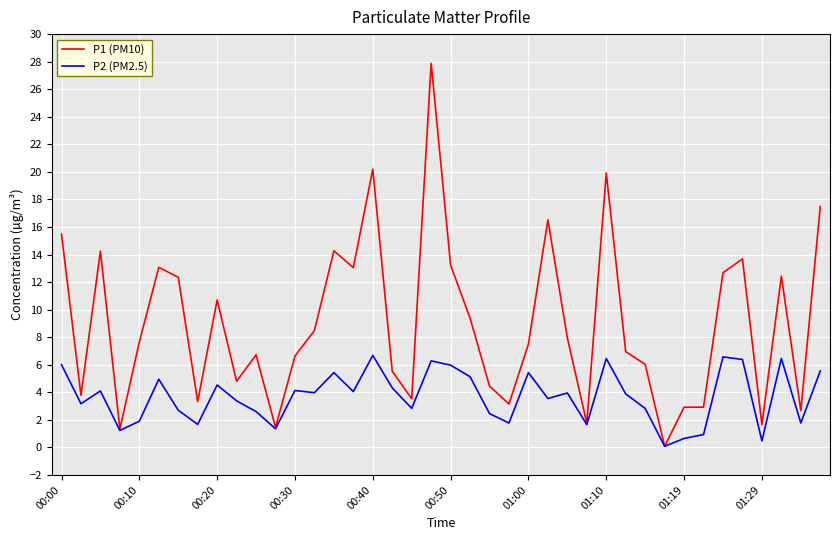

What is the maximum value for P1 (PM10)?

27.9